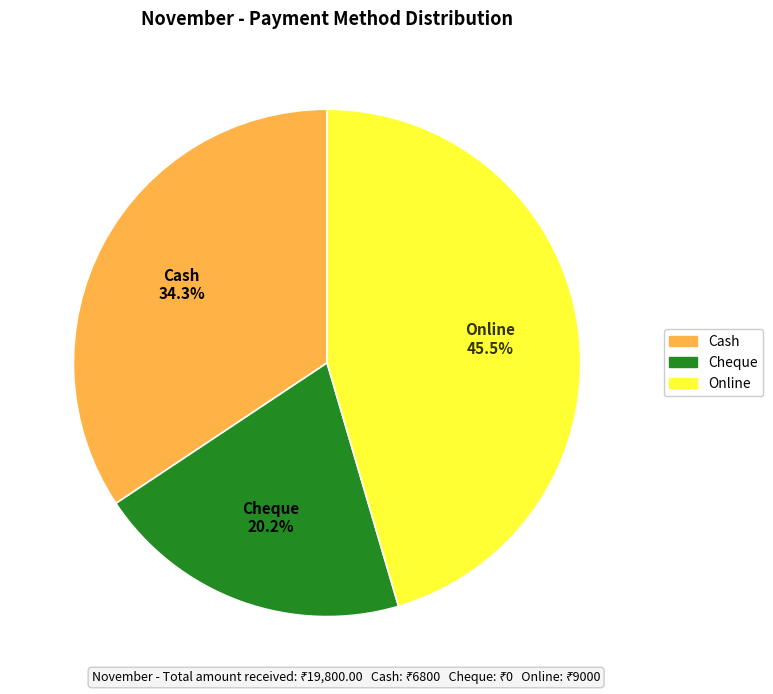

What percentage do Cash and Cheque together represent?

54.5%